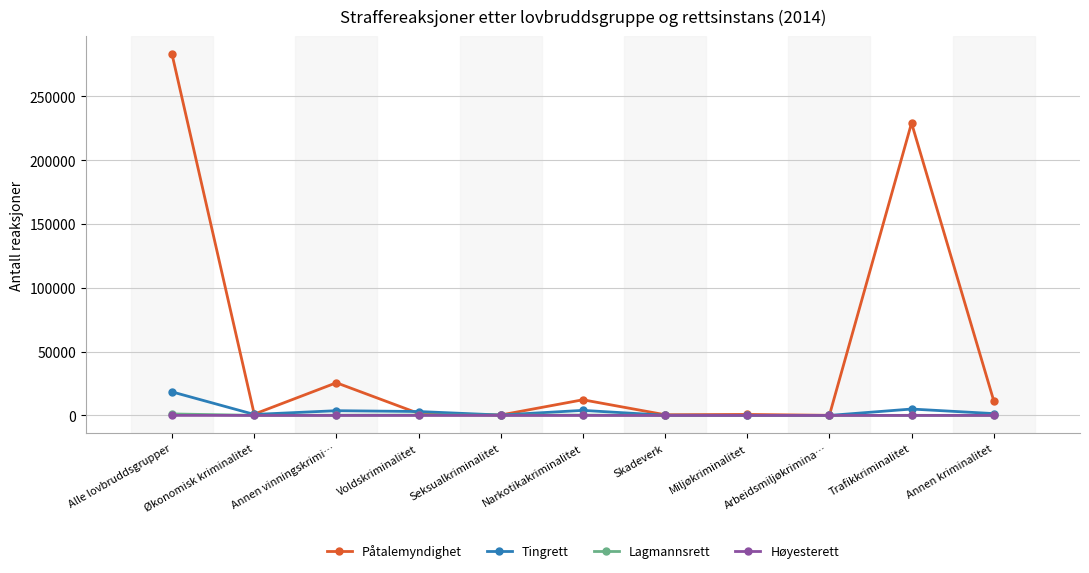

Which label corresponds to the largest value in the chart?

Alle lovbruddsgrupper